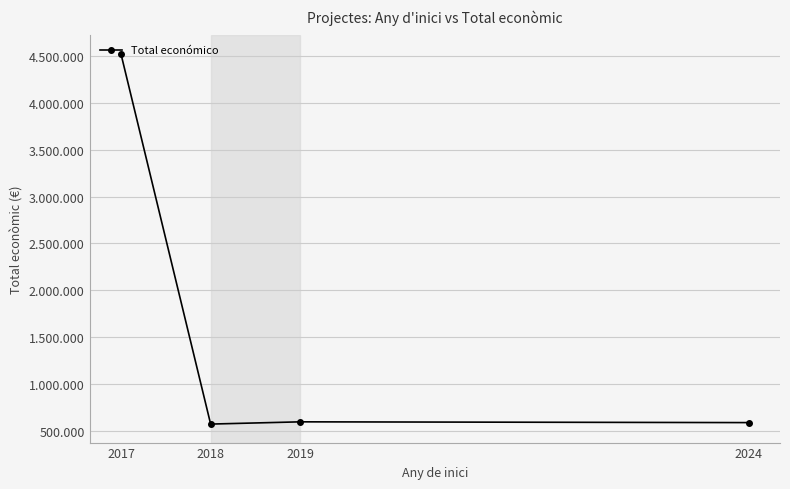

What is the sum of all values?

6282276